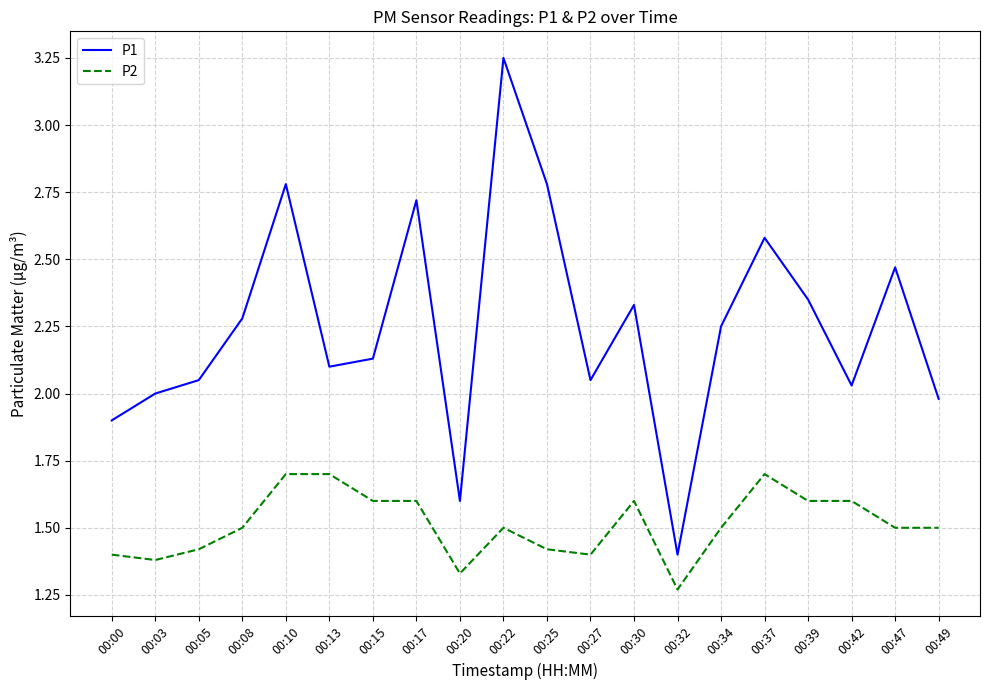

Rank the series at 00:15 from highest to lowest value.

P1, P2